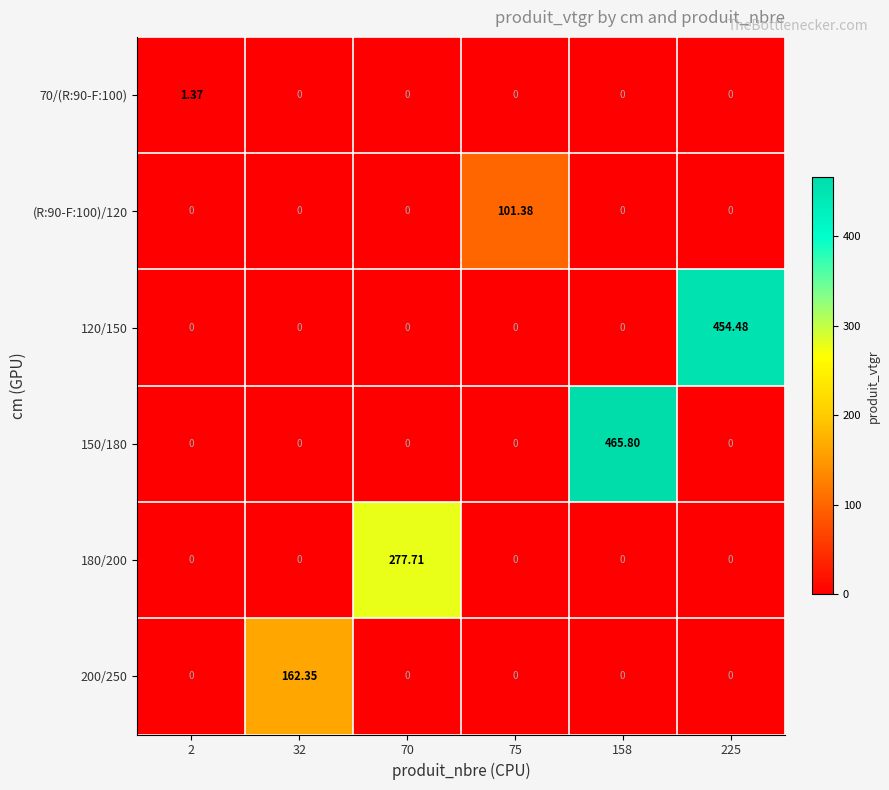

Which series has the widest spread of values?

150/180